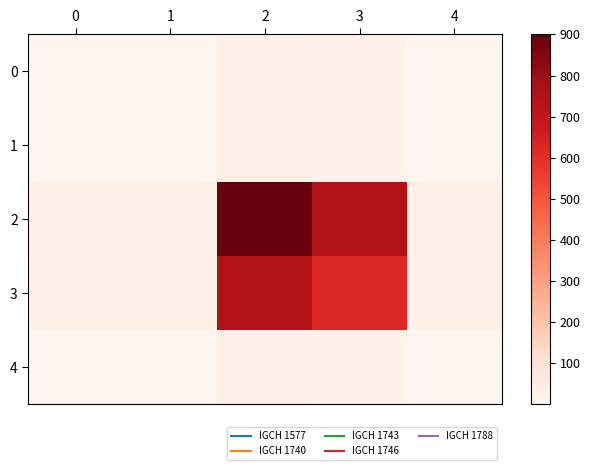

Rank the series at 1 from lowest to highest value.

0, 1, 4, 3, 2